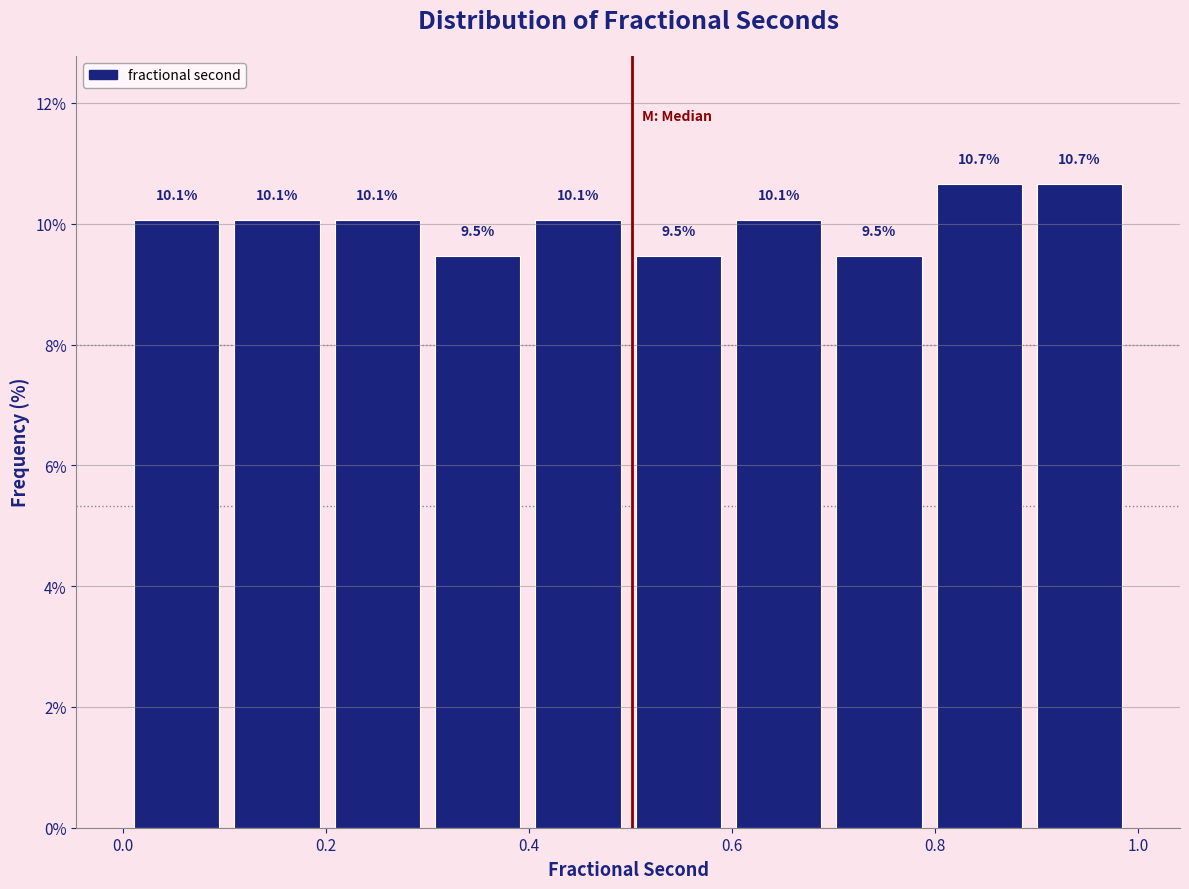

How tall is the bar that spans 0.9 to 1.0 on the x-axis? The bar edges are not printed on the chart, so give them approximately, as read against the axis.

10.7